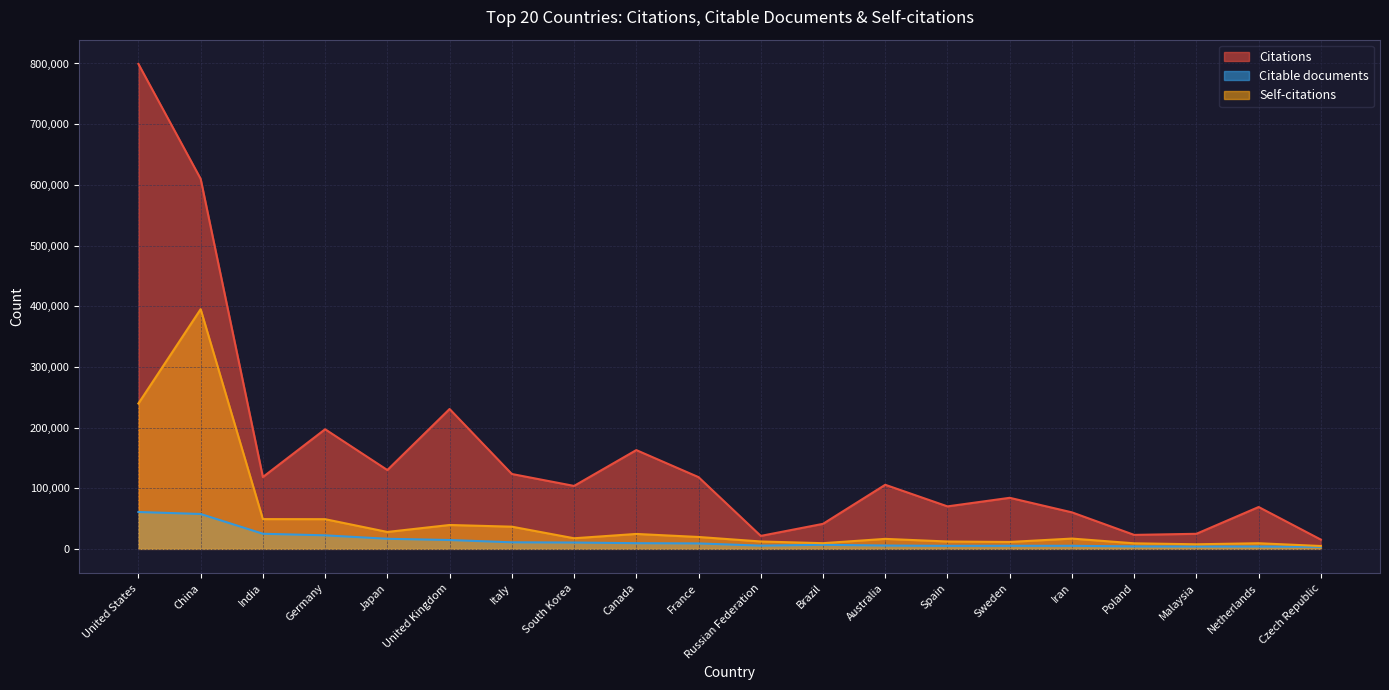

Does the chart have visible grid lines?

Yes